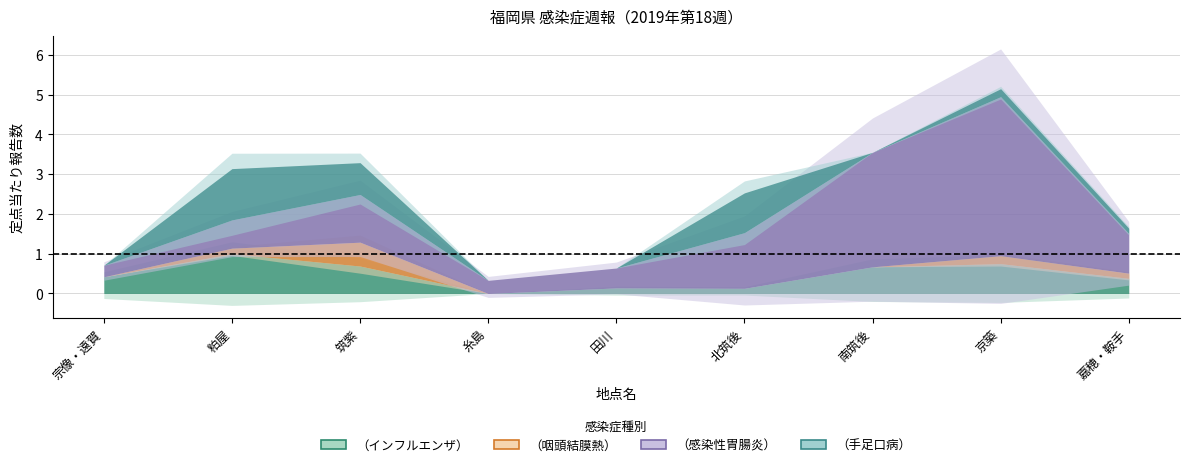

Reading left to right, list all the values displayed in this chart.

（インフルエンザ）: 宗像・遠賀=0.4	粕屋=1.0	筑紫=0.7	糸島=0.0	田川=0.1	北筑後=0.1	南筑後=0.7	京築=0.8	嘉穂・鞍手=0.4
（咽頭結膜熱）: 宗像・遠賀=0.0	粕屋=0.1	筑紫=0.6	糸島=0.0	田川=0.0	北筑後=0.0	南筑後=0.0	京築=0.2	嘉穂・鞍手=0.1
（感染性胃腸炎）: 宗像・遠賀=0.3	粕屋=0.7	筑紫=1.2	糸島=0.3	田川=0.5	北筑後=1.4	南筑後=2.9	京築=4.0	嘉穂・鞍手=1.0
（手足口病）: 宗像・遠賀=0.0	粕屋=1.3	筑紫=0.8	糸島=0.0	田川=0.0	北筑後=1.0	南筑後=0.0	京築=0.2	嘉穂・鞍手=0.1